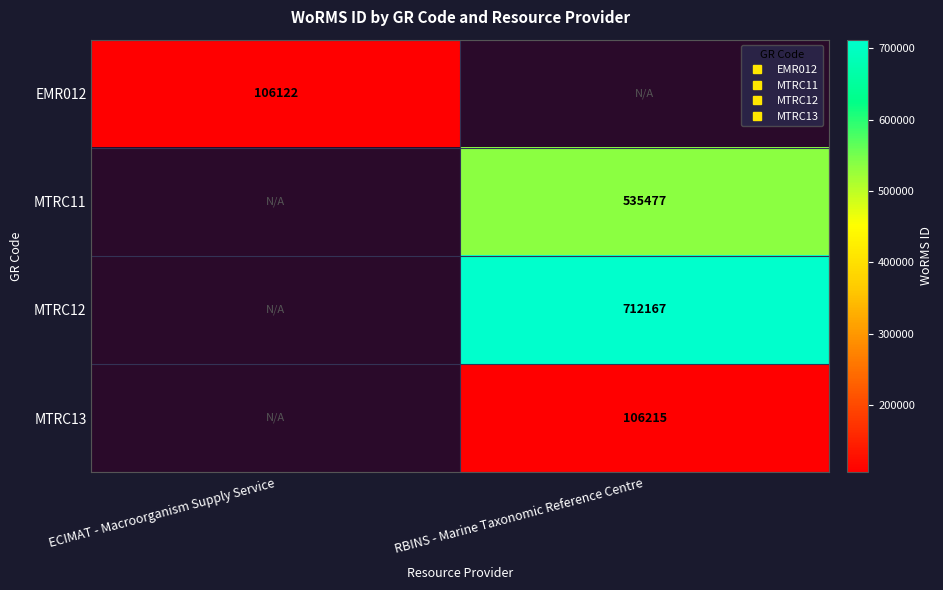

What is the sum of the MTRC13 values at RBINS - Marine Taxonomic Reference Centre and ECIMAT - Macroorganism Supply Service?

106215